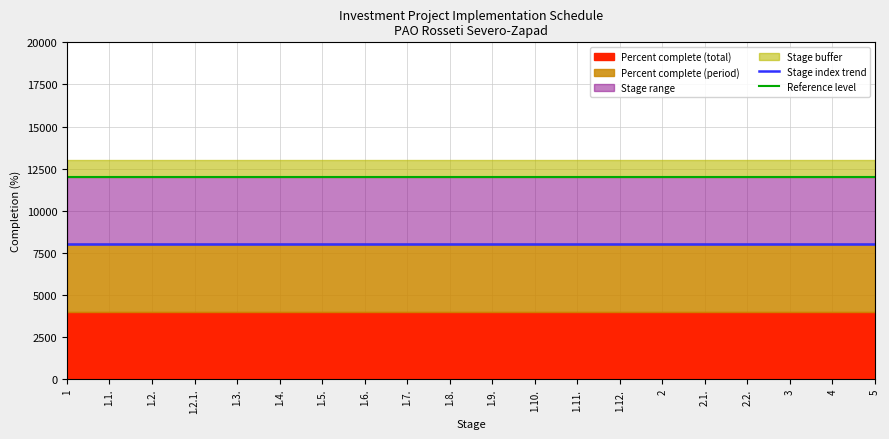

True or false: Stage index trend and Reference level intersect in this chart.

False